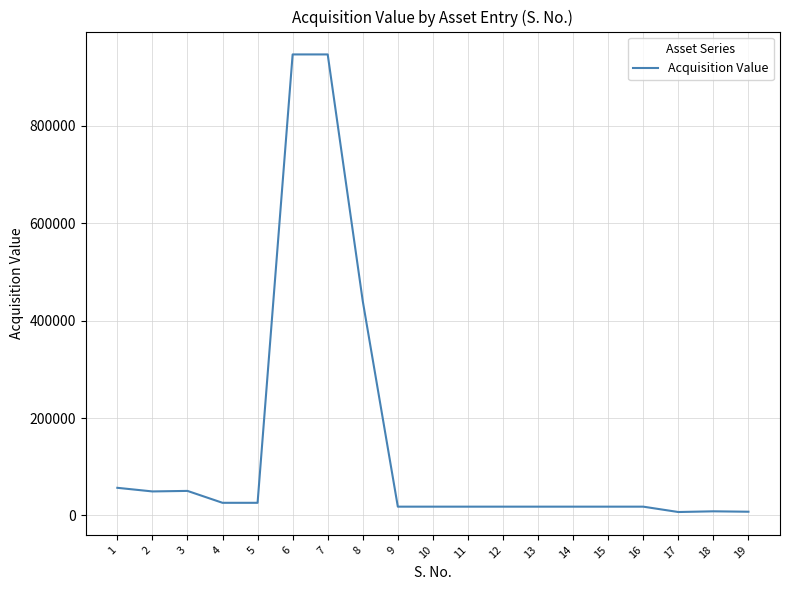

What is the change in value from 4 to 8?

+414040.0